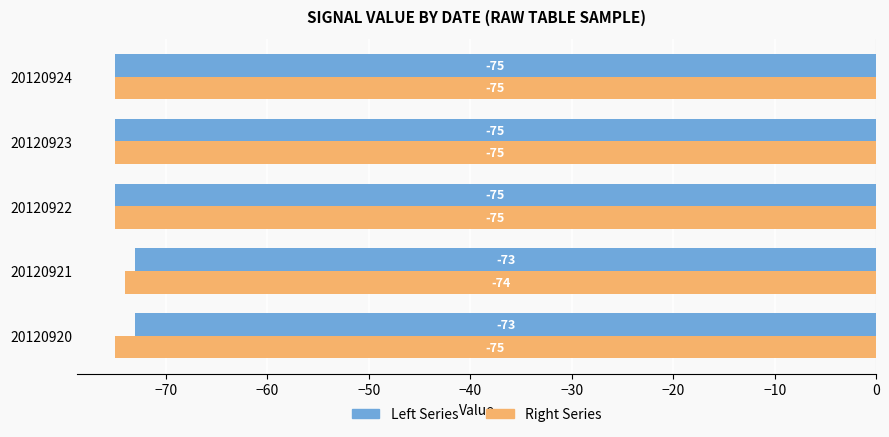

Which series has the largest range (max minus min)?

Left Series